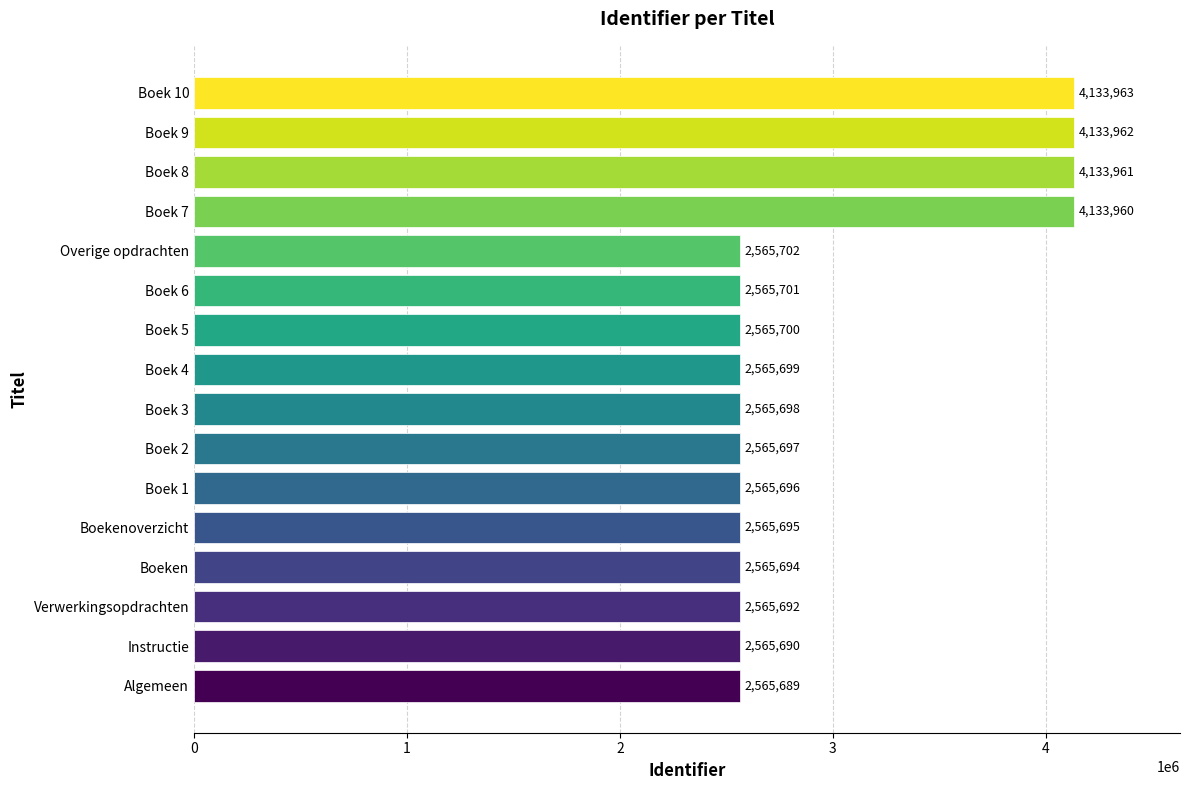

Reading bottom to top, extract all data points from this chart.

2565689	2565690	2565692	2565694	2565695	2565696	2565697	2565698	2565699	2565700	2565701	2565702	4133960	4133961	4133962	4133963